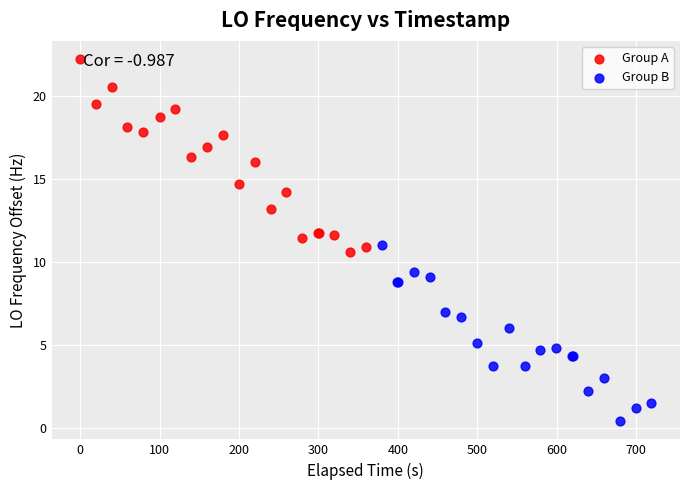

Which series has the largest Y range (max minus min)?

Group A